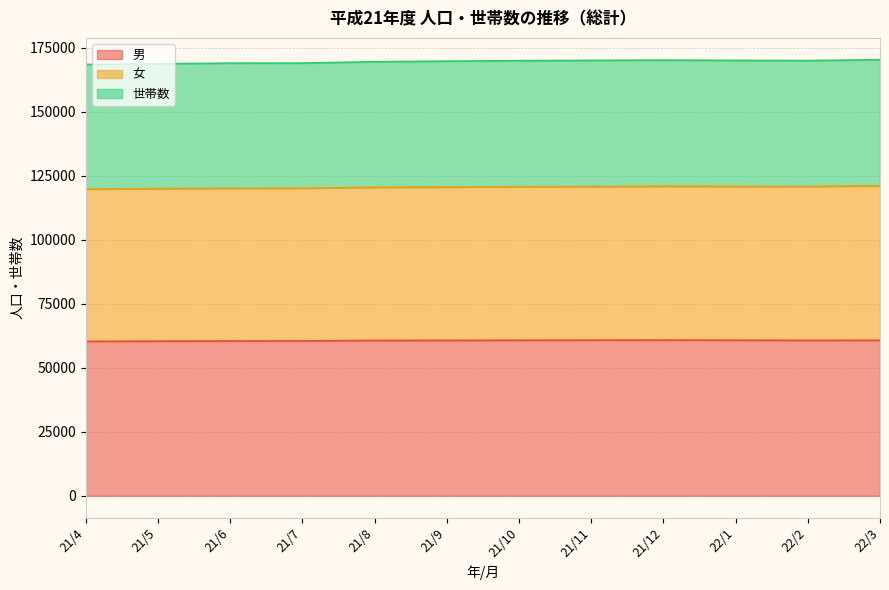

What is the lowest value of the 男 series?

60316